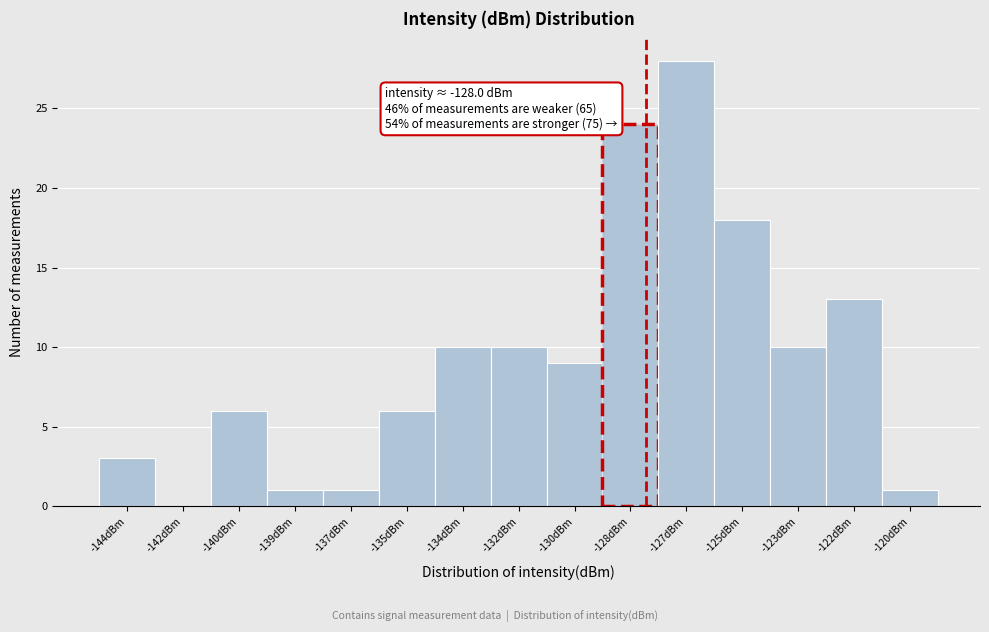

Reading right to left, list all the values displayed in this chart.

-120dBm=1	-122dBm=13	-123dBm=10	-125dBm=18	-127dBm=28	-128dBm=24	-130dBm=9	-132dBm=10	-134dBm=10	-135dBm=6	-137dBm=1	-139dBm=1	-140dBm=6	-142dBm=0	-144dBm=3